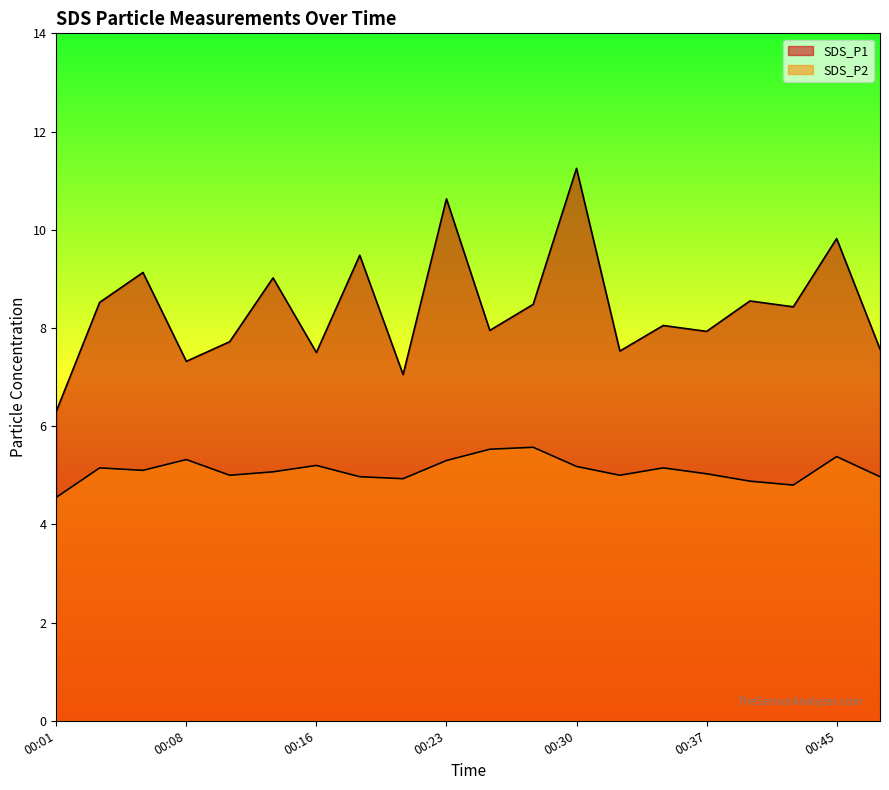

Is it true that SDS_P1 equals 11.2 at 00:30?

True